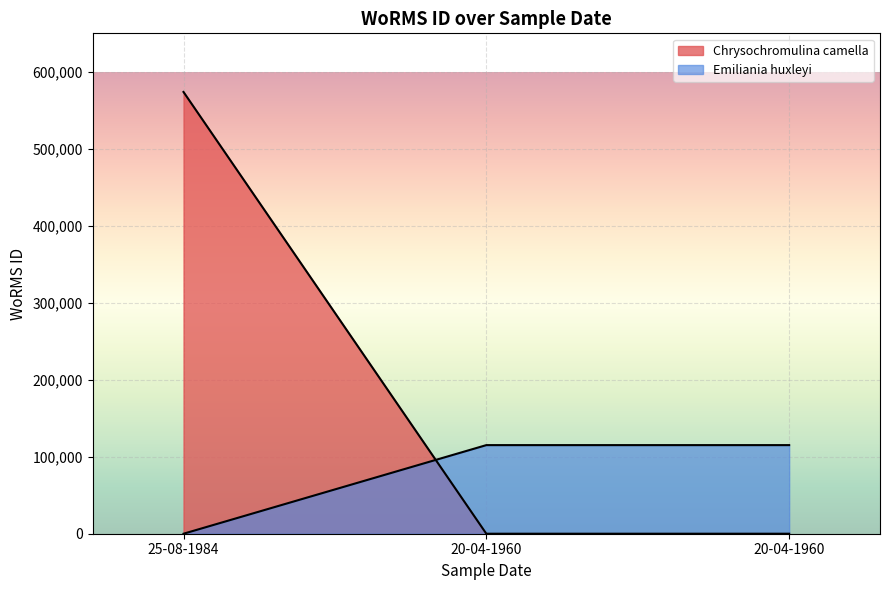

Rank the categories by value from highest to lowest.

25-08-1984, 20-04-1960, 20-04-1960